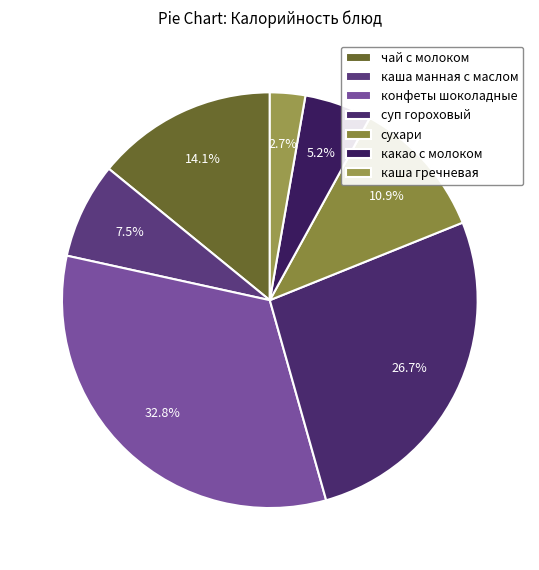

Does какао с молоком account for over 50% of the chart?

No